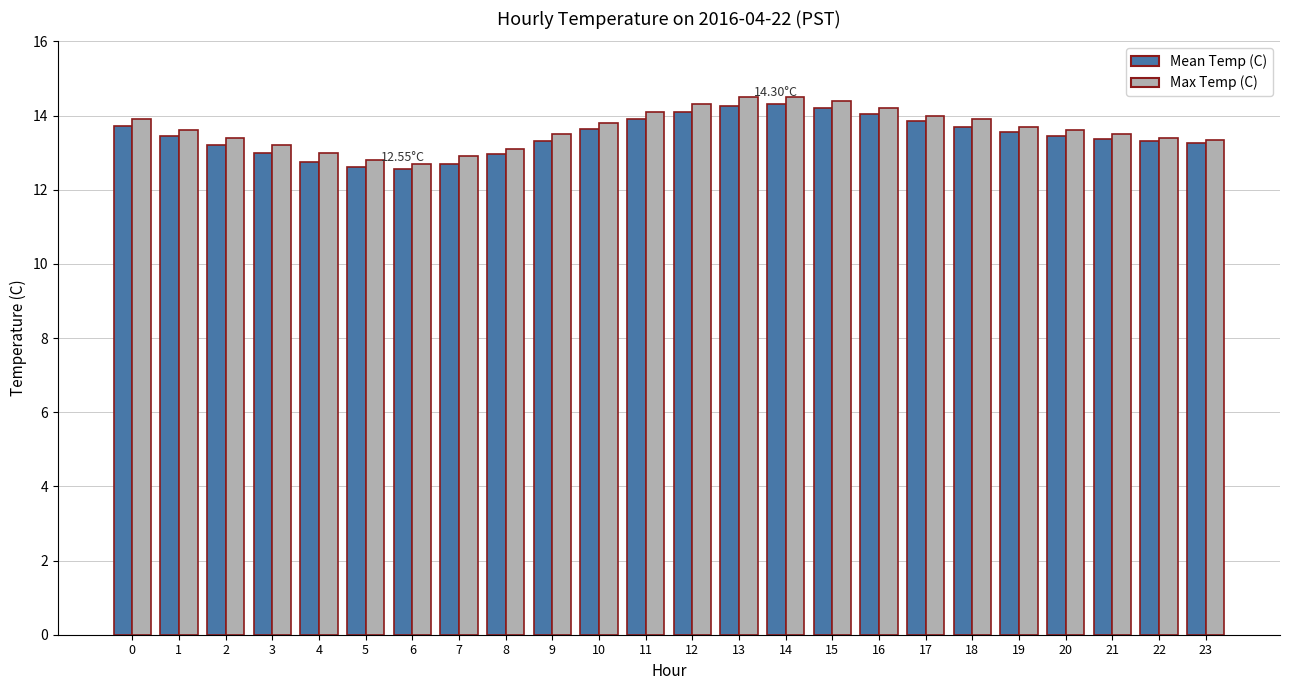

What is the total value across all series at 22?

26.7